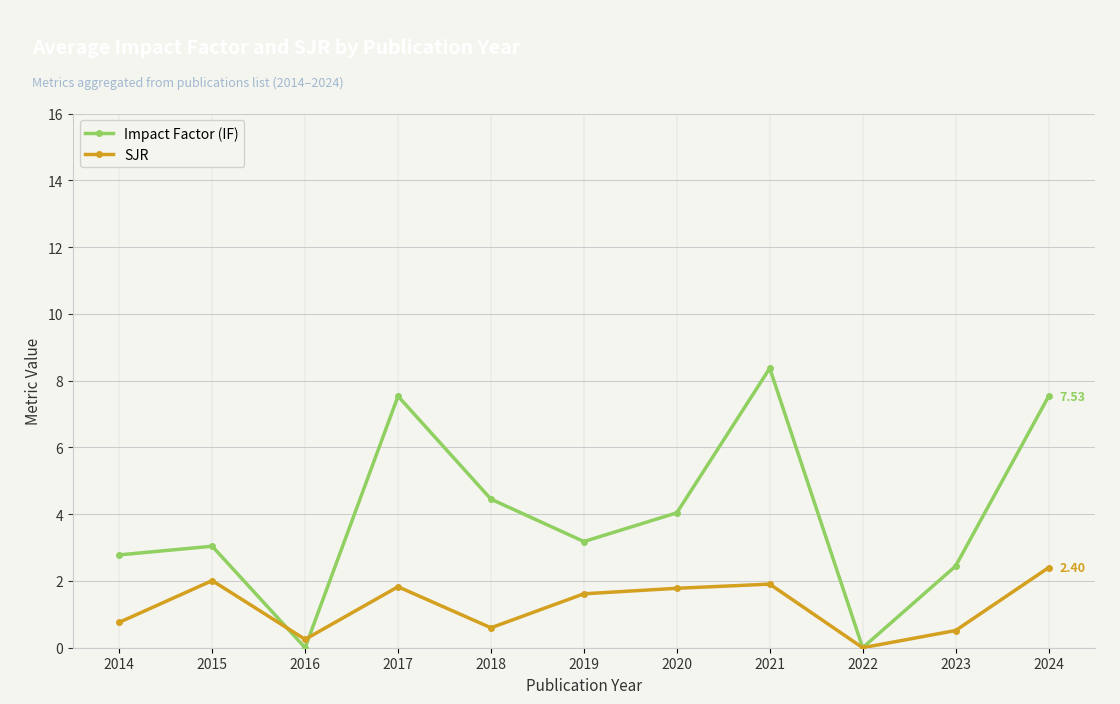

True or false: SJR and Impact Factor (IF) intersect in this chart.

True